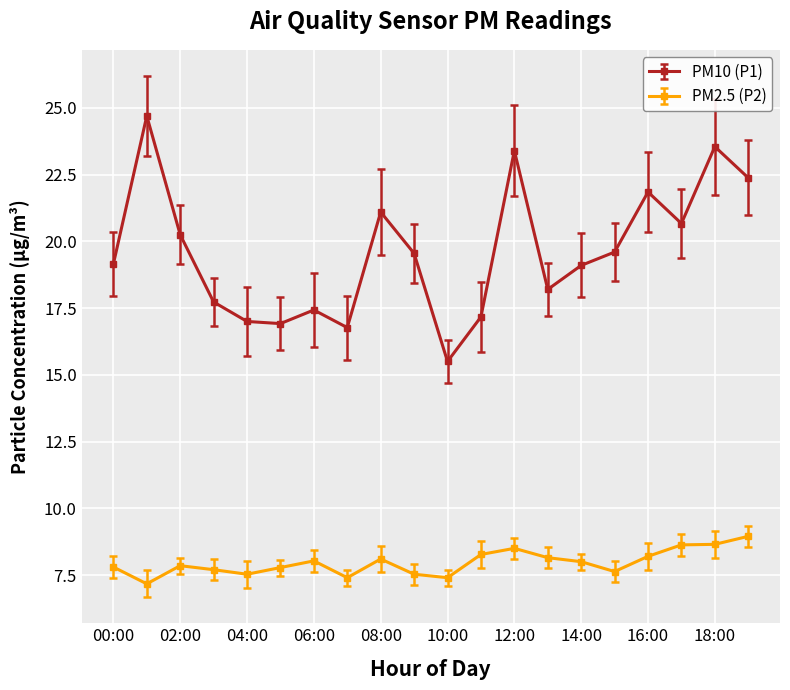

What are all the series names shown in the legend?

PM10 (P1), PM2.5 (P2)